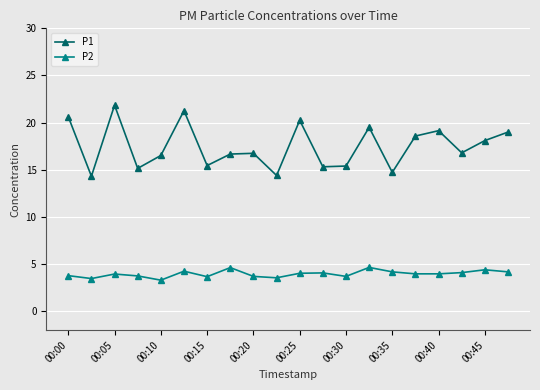

True or false: P1 and P2 intersect in this chart.

False